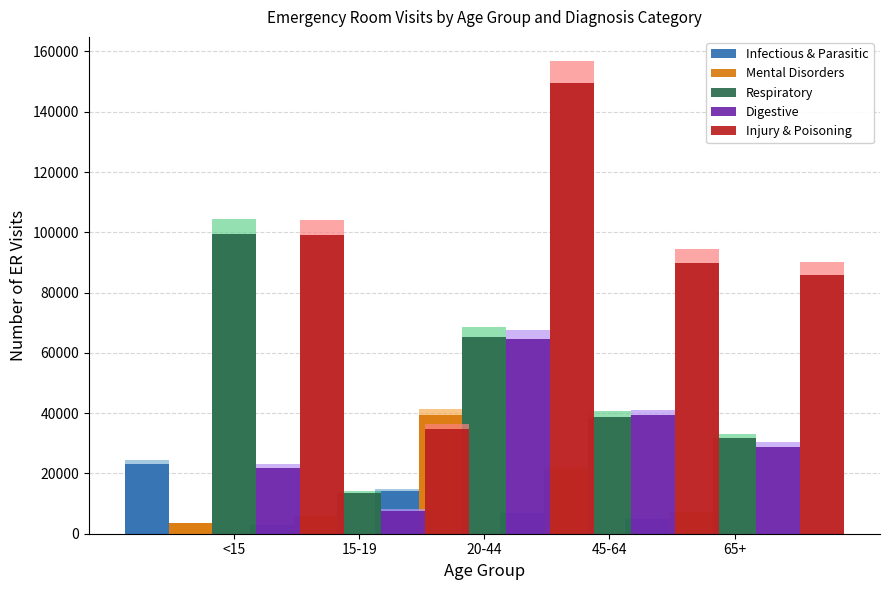

What are all the series names shown in the legend?

Infectious & Parasitic, Mental Disorders, Respiratory, Digestive, Injury & Poisoning